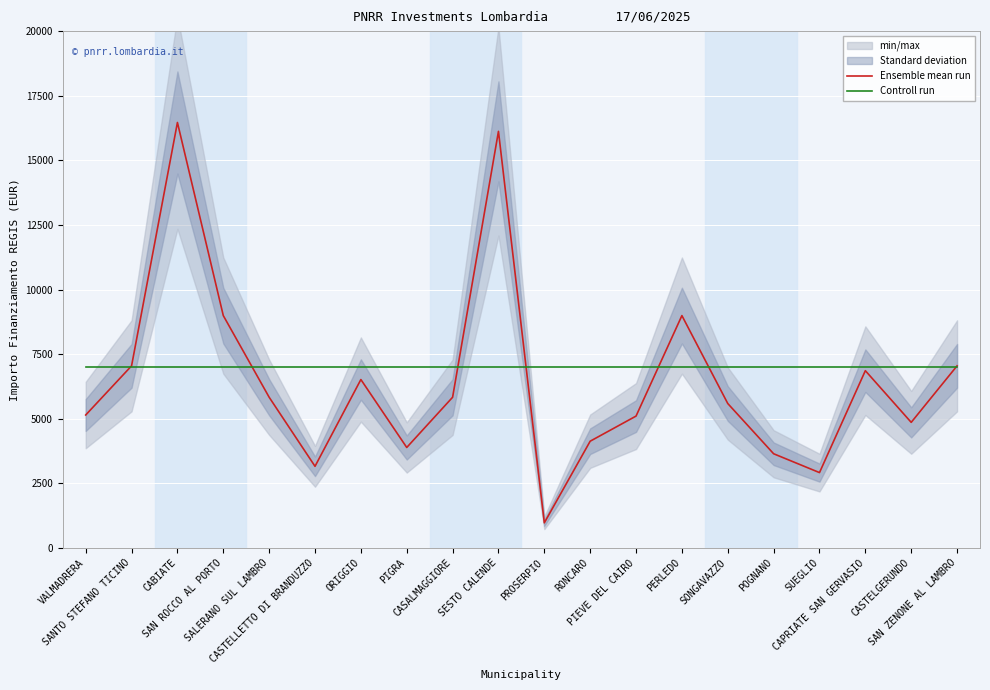

How many data points does each series have?

20